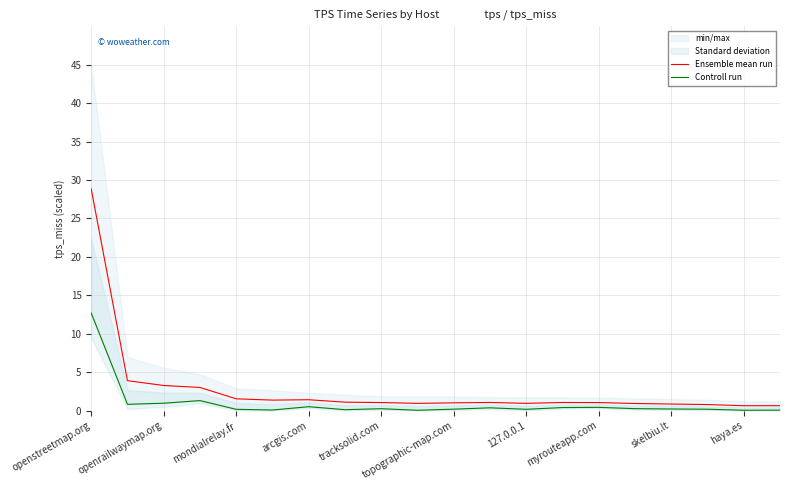

At which category is the sum across all series the highest?

openstreetmap.org